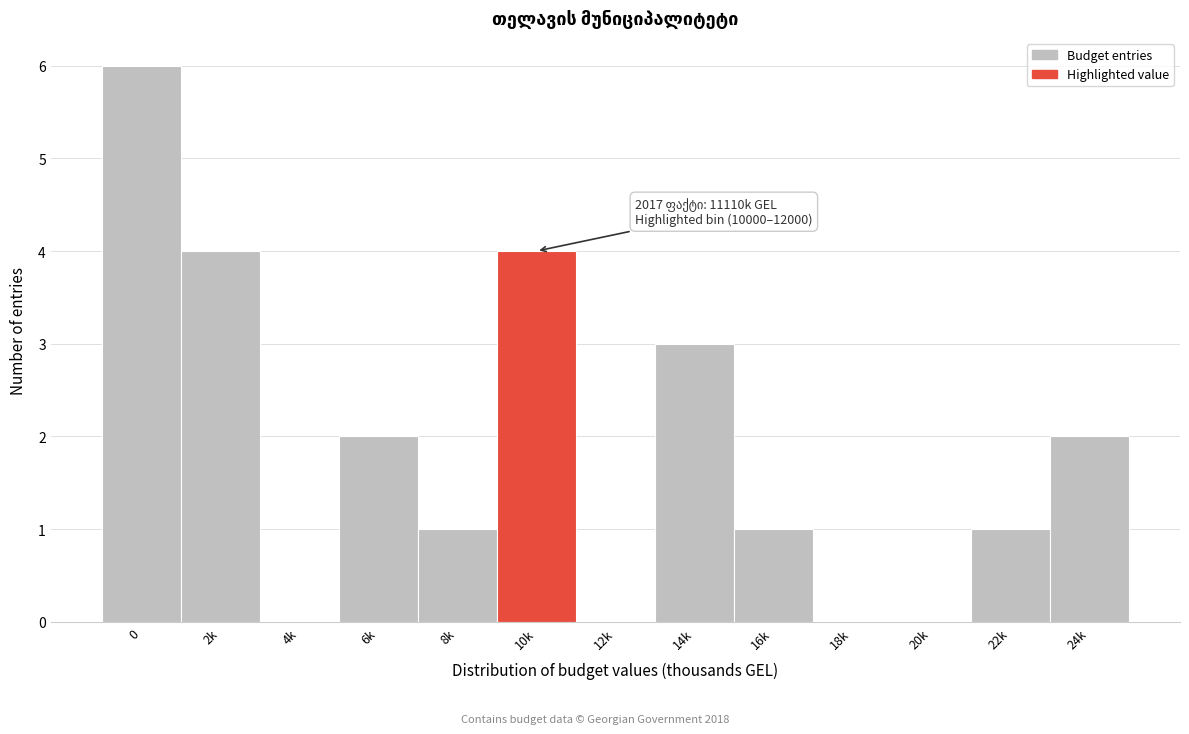

Reading left to right, extract all data points from this chart.

0=6	2k=4	4k=0	6k=2	8k=1	10k=4	12k=0	14k=3	16k=1	18k=0	20k=0	22k=1	24k=2